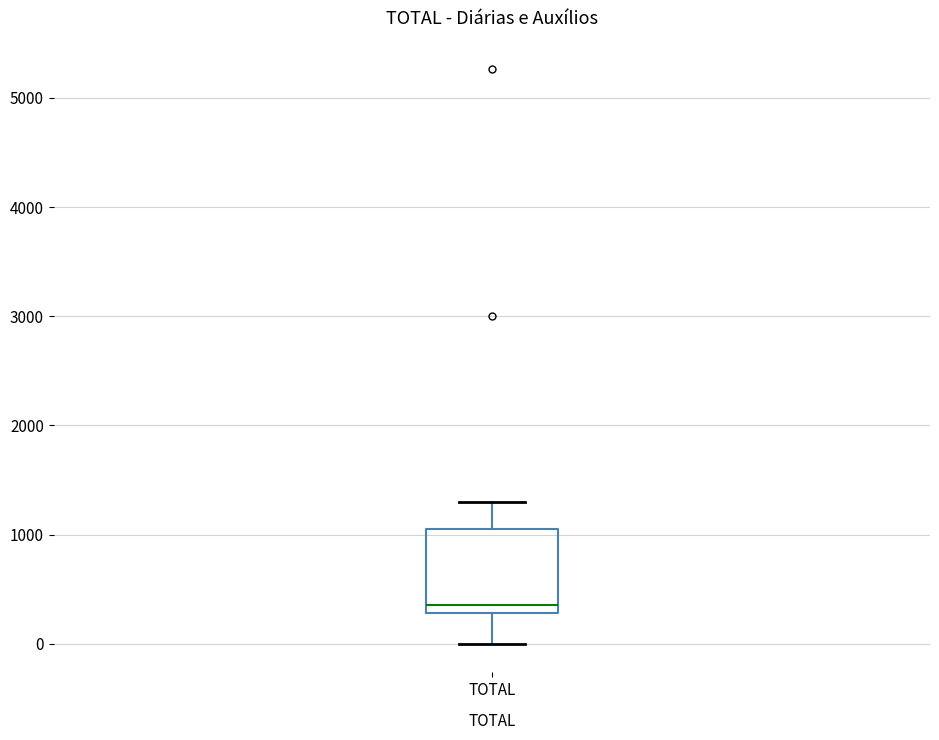

Where does the upper whisker of the box for TOTAL end on the y-axis? The values are not printed on the chart, so give them approximately, as read against the axis.

1300